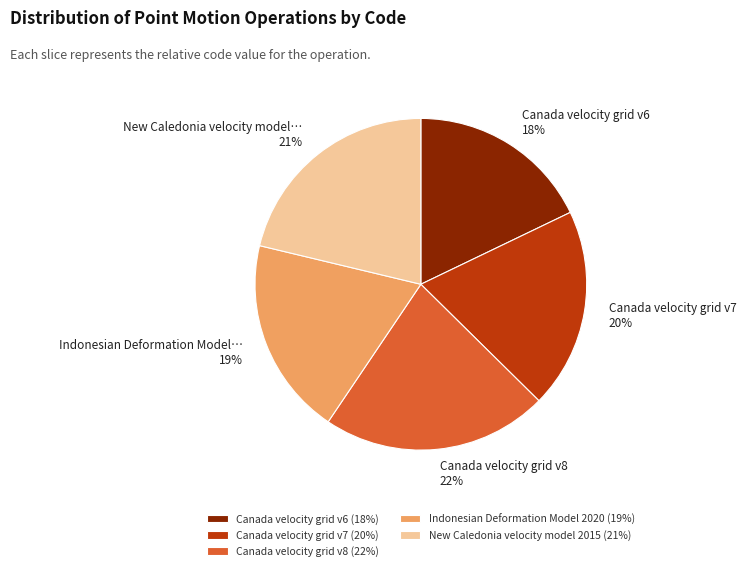

Is there any slice that represents more than half of the pie?

No